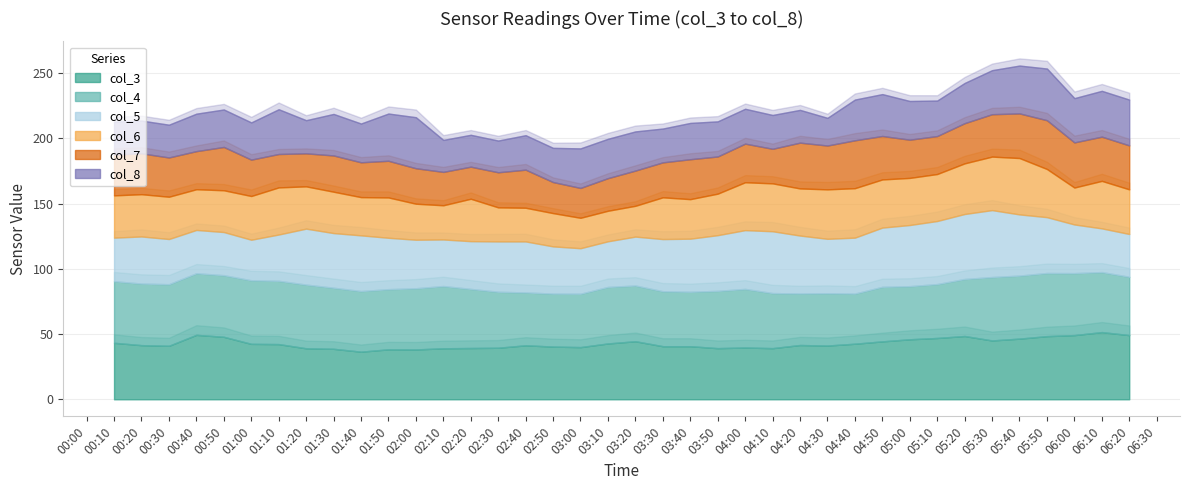

What is the spread (max minus min) of values at 2000/06/19 06:00?

20.9